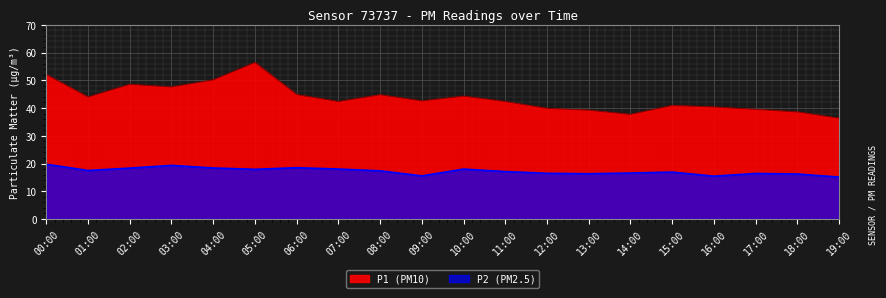

Read the P2 value at 02:00.

18.4